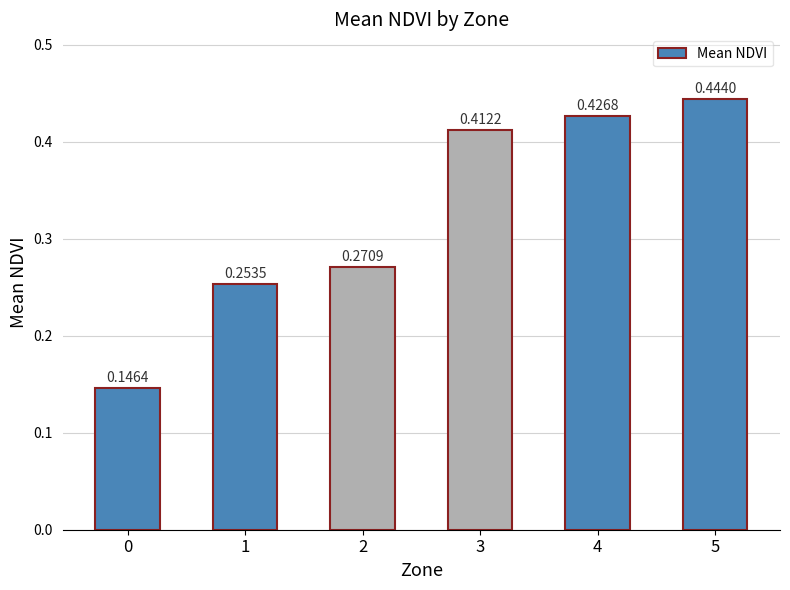

List the labels in order of value, largest first.

5, 4, 3, 2, 1, 0